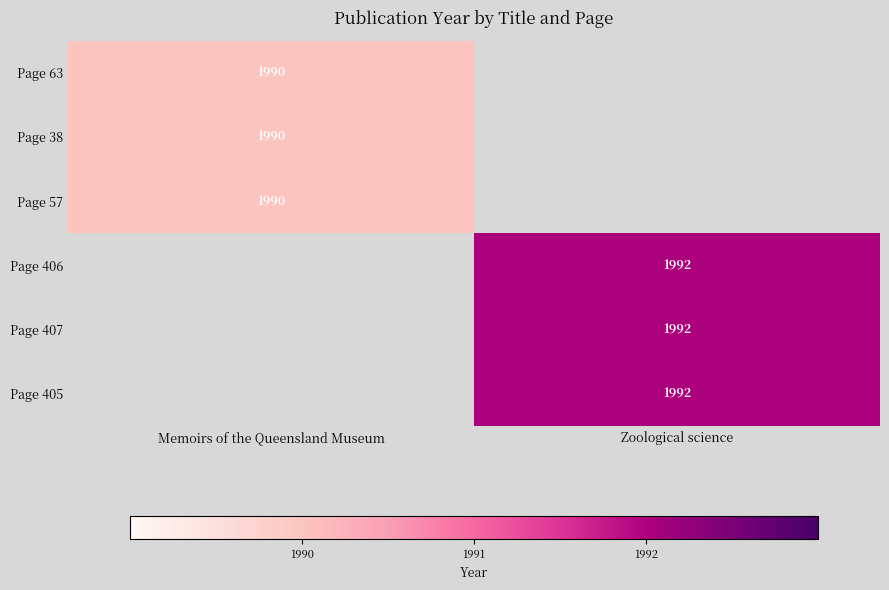

Which series has the largest range (max minus min)?

Page 406